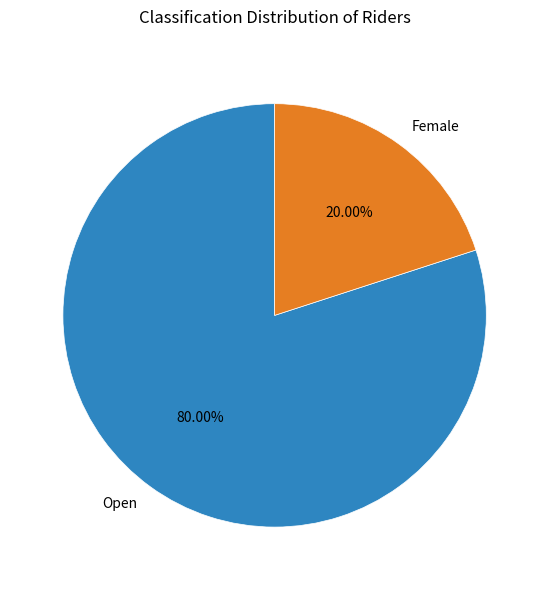

Between Open and Female, which is larger?

Open